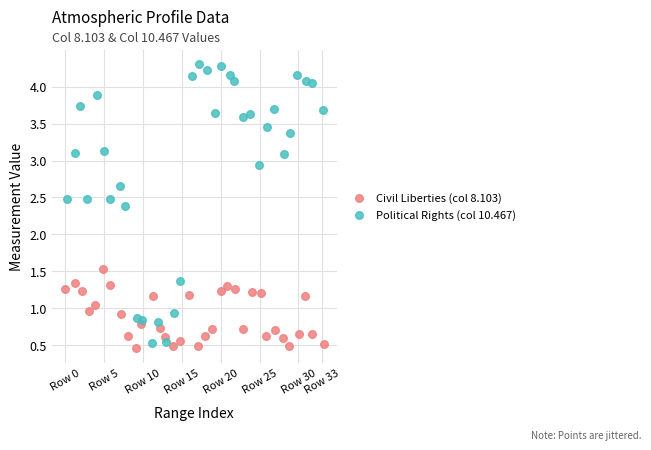

Which series reaches the maximum Y coordinate?

Political Rights (col 10.467)